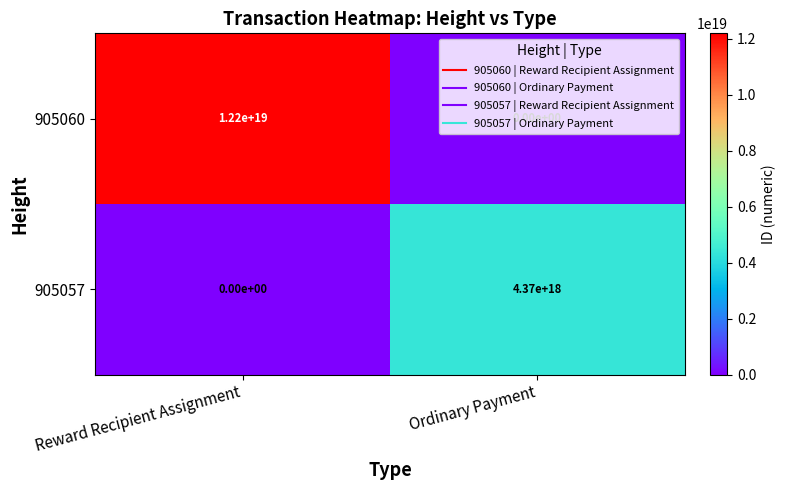

Count the number of data series in this chart.

2